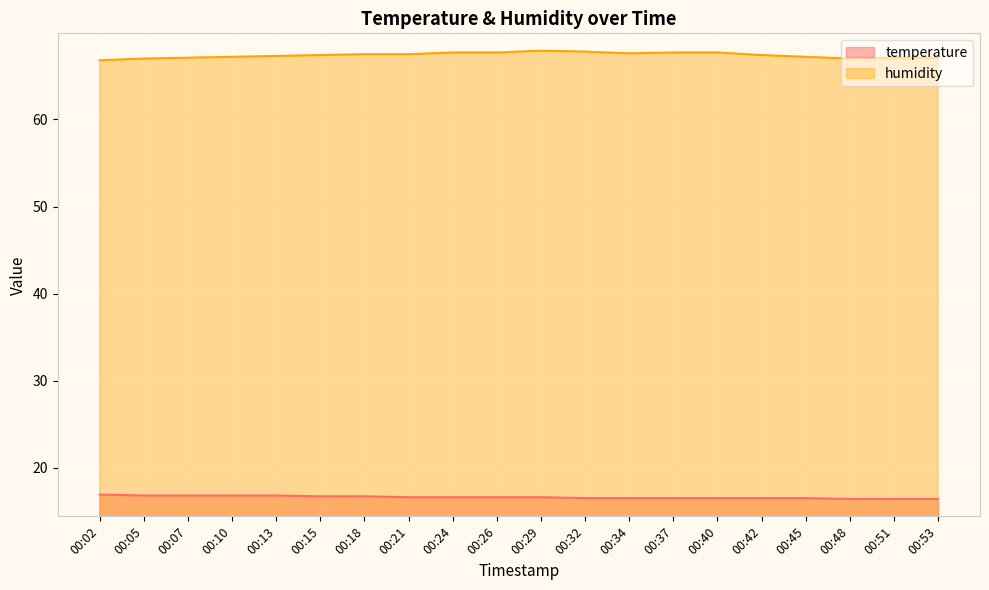

Reading left to right, extract all data points from this chart.

temperature: 16.9	16.8	16.8	16.8	16.8	16.7	16.7	16.6	16.6	16.6	16.6	16.5	16.5	16.5	16.5	16.5	16.5	16.4	16.4	16.4
humidity: 66.8	67.0	67.1	67.2	67.3	67.4	67.5	67.5	67.7	67.7	67.9	67.8	67.6	67.7	67.7	67.4	67.2	67.0	67.1	67.1